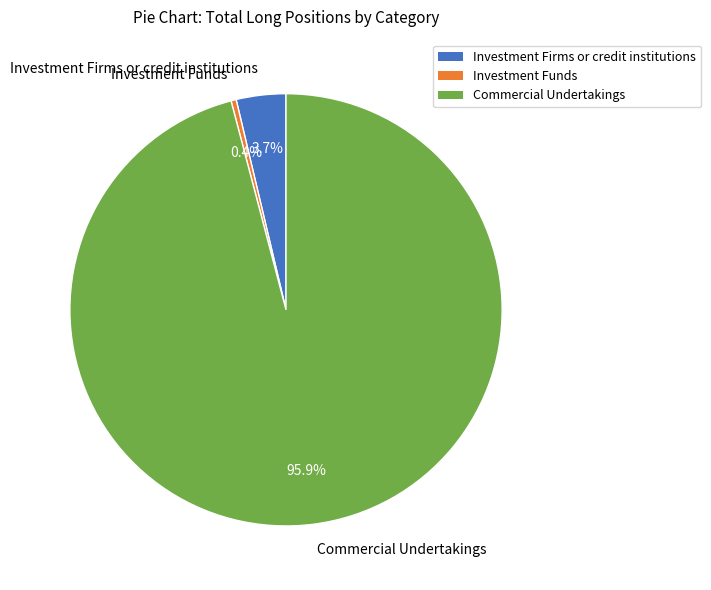

True or false: Commercial Undertakings accounts for 96% of the total.

True